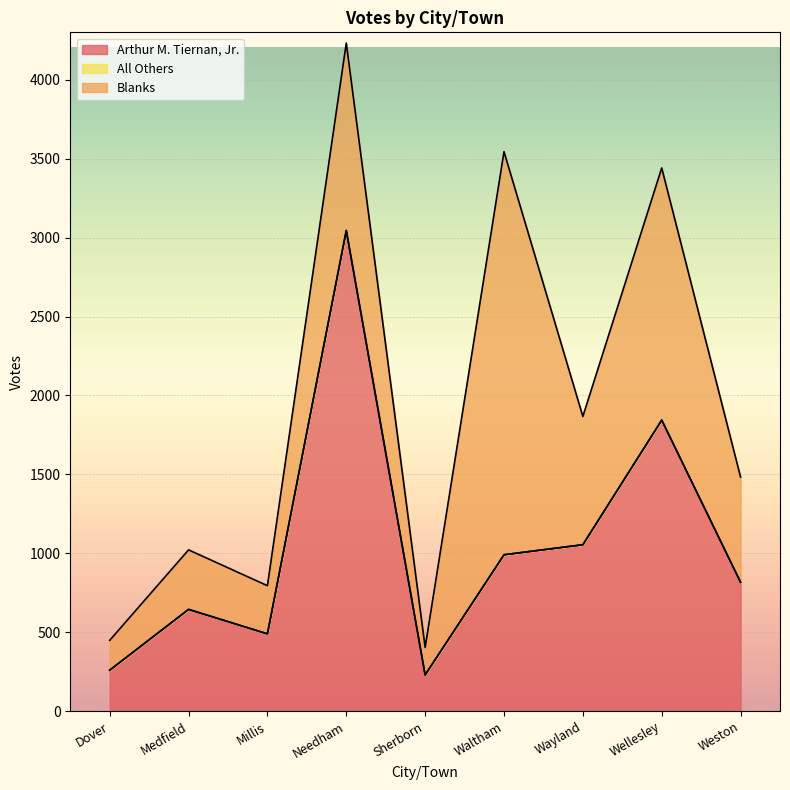

Reading right to left, extract all data points from this chart.

Arthur M. Tiernan, Jr.: 817	1844	1054	991	230	3045	490	645	260
All Others: 0	0	1	0	0	0	0	0	0
Blanks: 666	1597	812	2553	174	1187	305	377	189